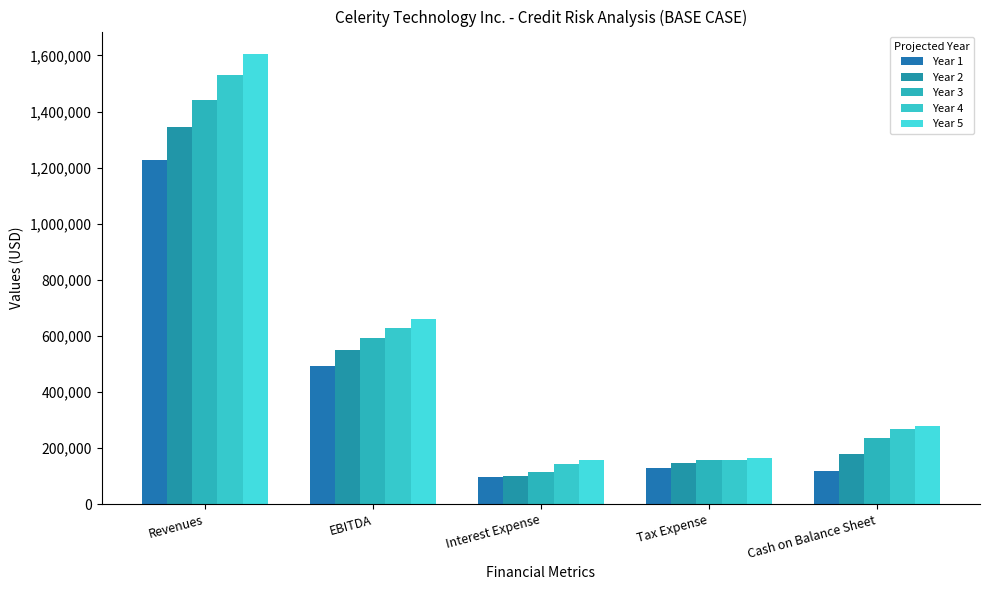

What is the approximate value of Year 3 at EBITDA?

592424.2